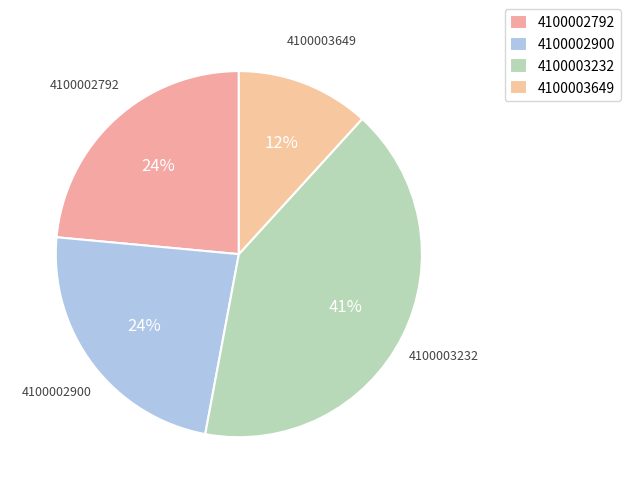

What is the largest slice in the pie chart?

4100003232